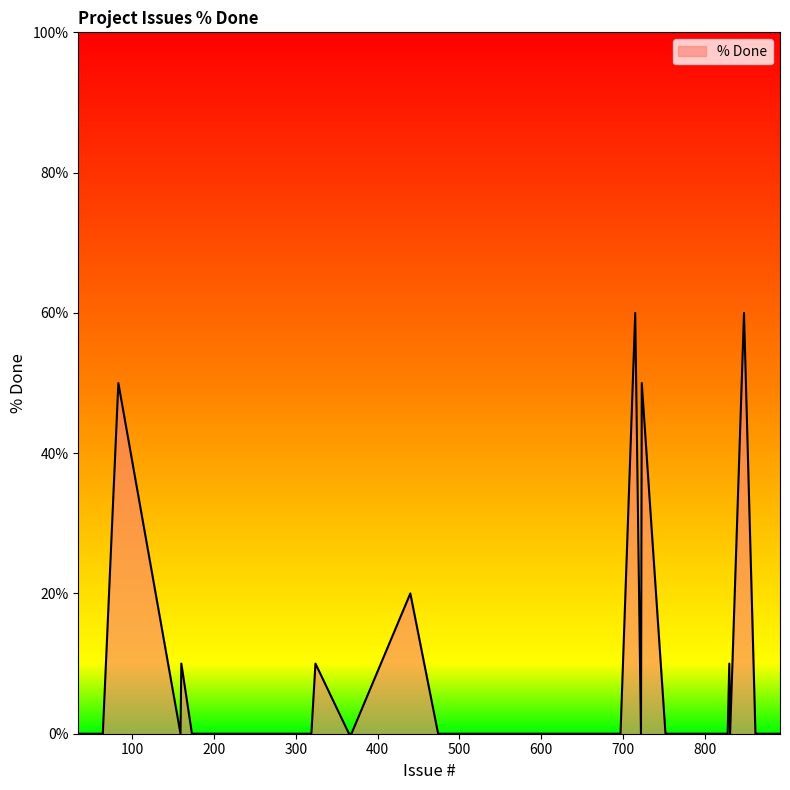

What is the maximum value shown in the chart?

60